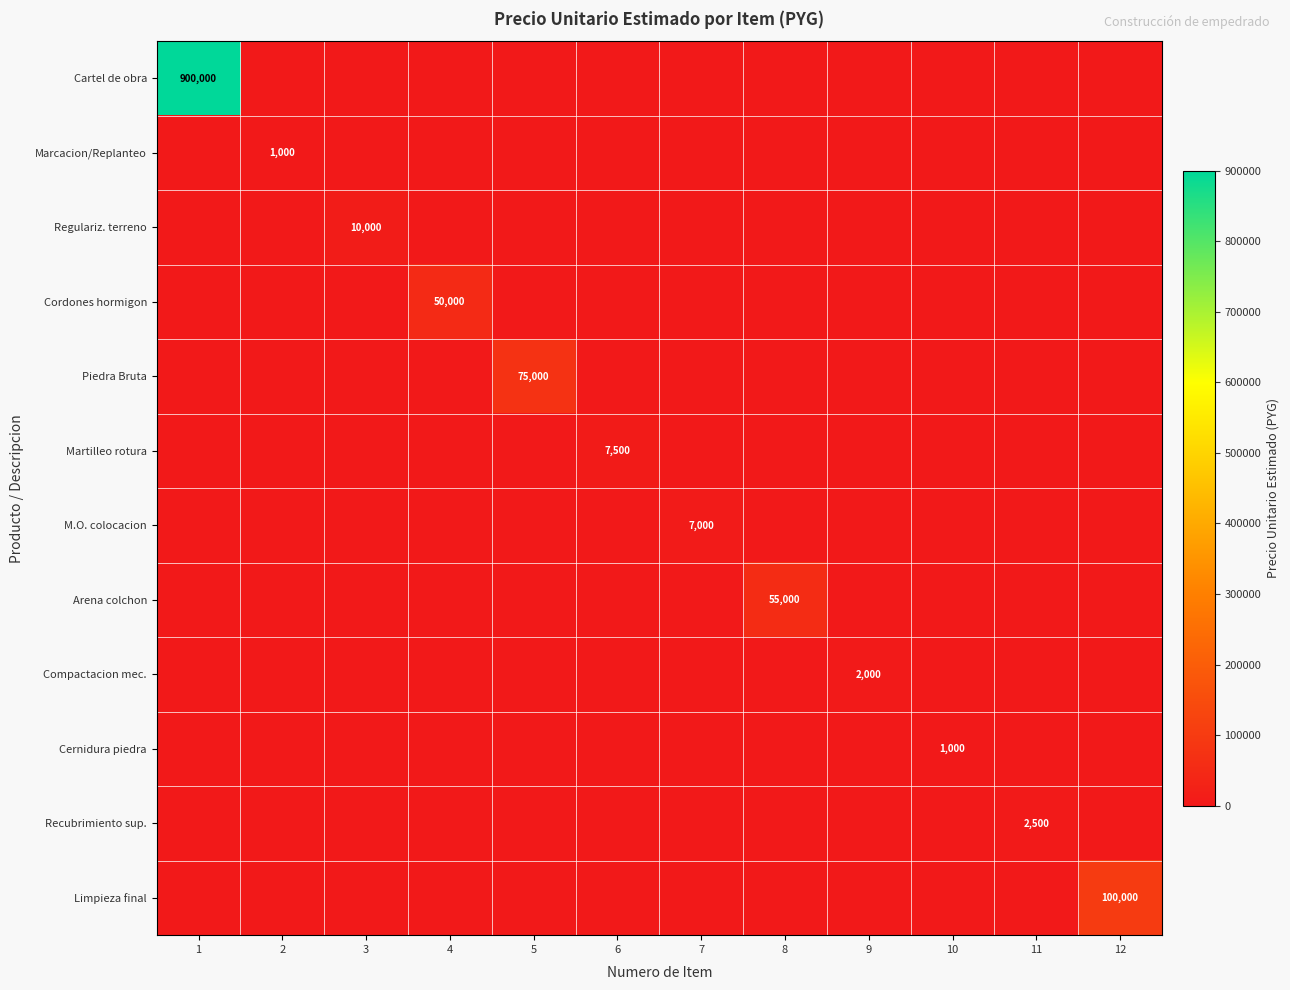

At which label does Regulariz. terreno reach its peak?

3